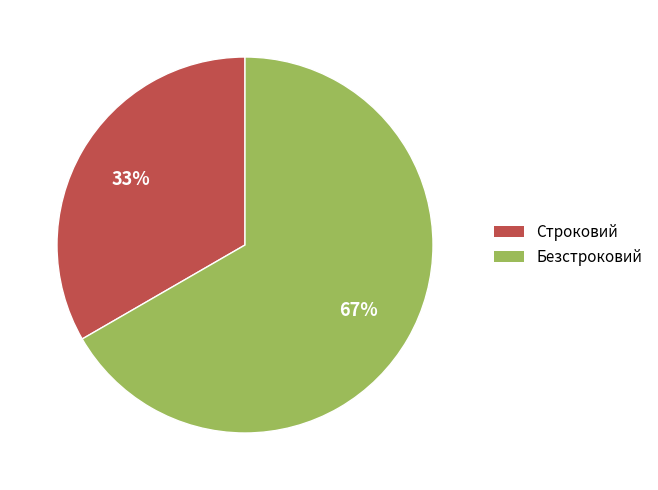

Between Строковий and Безстроковий, which is larger?

Безстроковий